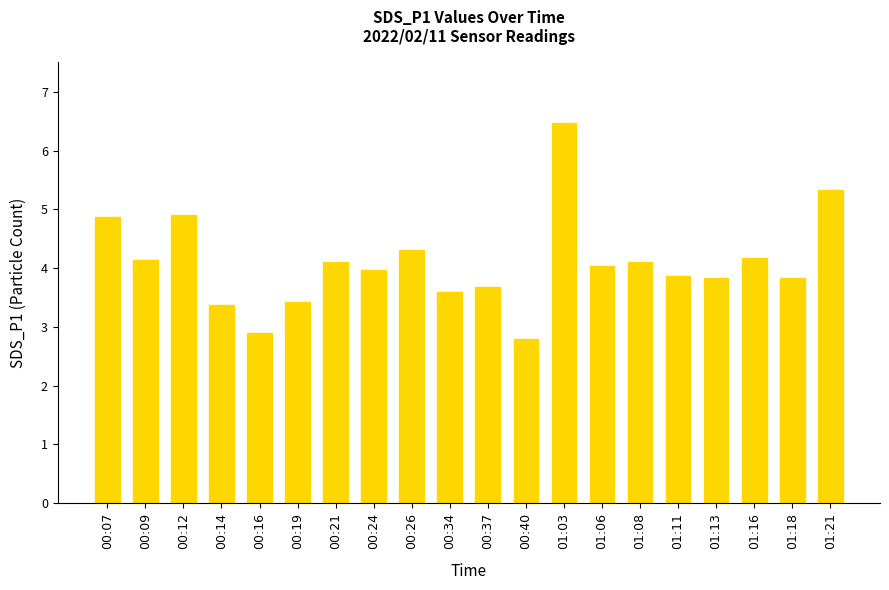

How many data points does each series have?

20